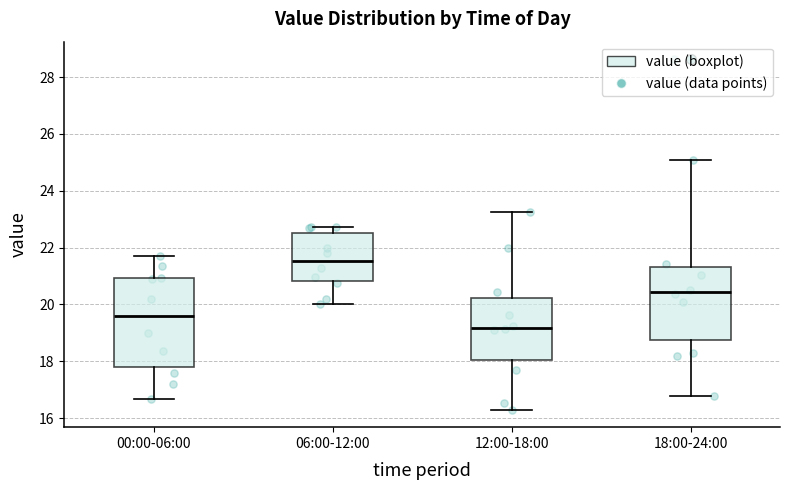

Reading left to right, read every box against the y-axis: the position of its median line, the range the box covers, and the ends of its whiskers. The values are not printed on the chart, so give them approximately, as read against the axis.

00:00-06:00: median 19.6, box 17.8 to 21.0, whiskers 16.6 to 21.8
06:00-12:00: median 21.6, box 20.8 to 22.6, whiskers 20.0 to 22.8
12:00-18:00: median 19.2, box 18.0 to 20.2, whiskers 16.4 to 23.2
18:00-24:00: median 20.4, box 18.8 to 21.4, whiskers 16.8 to 25.2